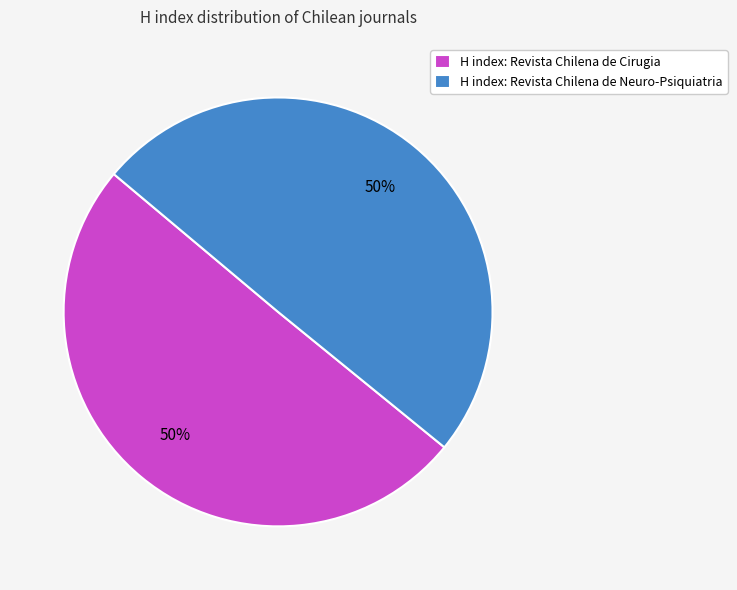

To the nearest percent, what portion does H index: Revista Chilena de Neuro-Psiquiatria represent?

50%